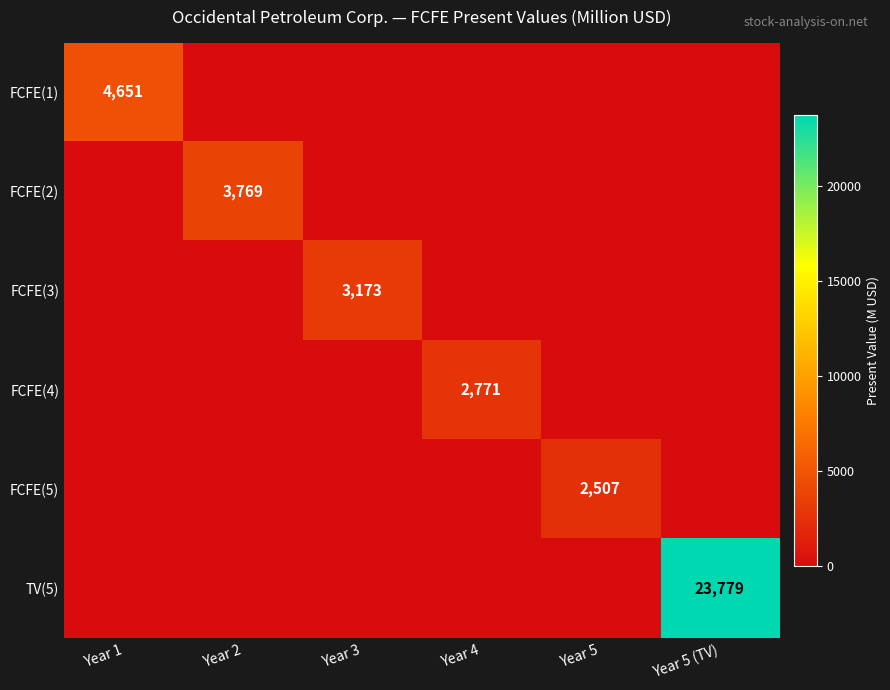

True or false: FCFE(5) has a value of 3459 at Year 5.

False